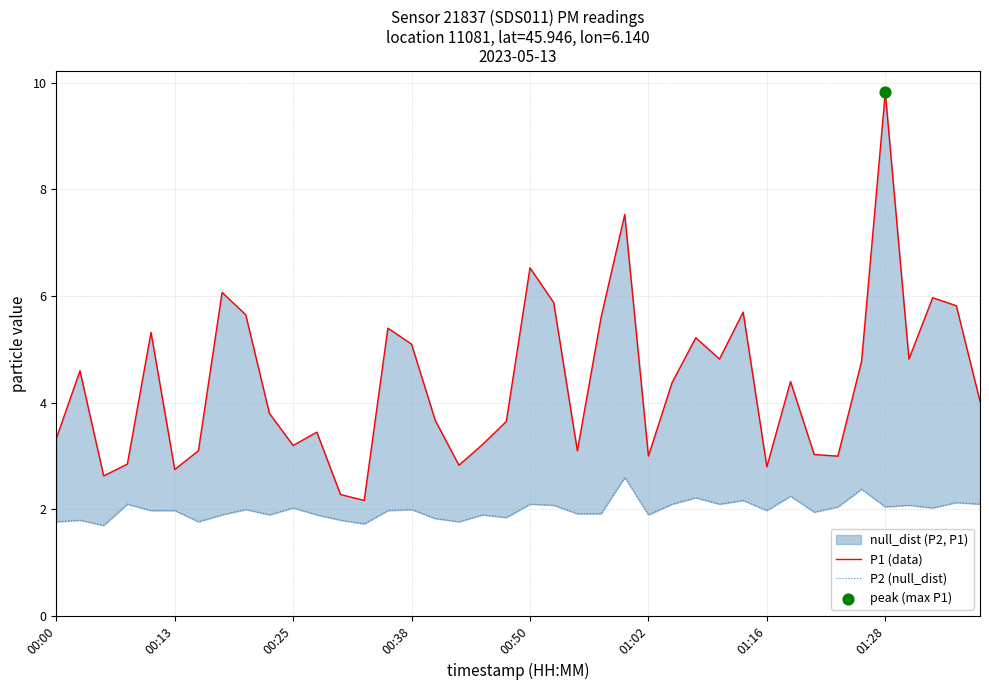

Is the value of P2 (null_dist) at 39 greater than the value of P1 (data) at 38?

No